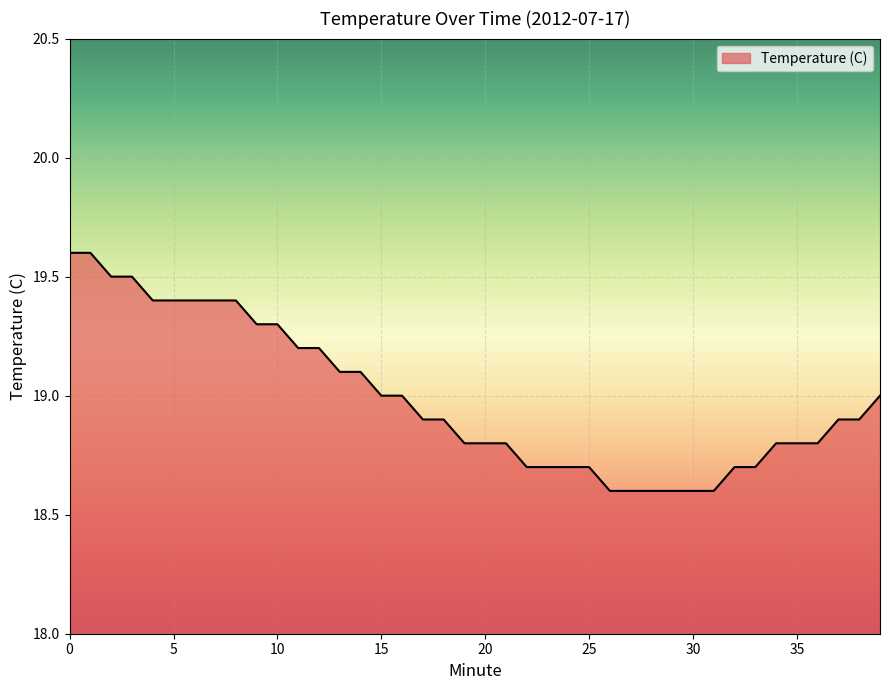

What is the difference between the maximum and minimum values?

1.0